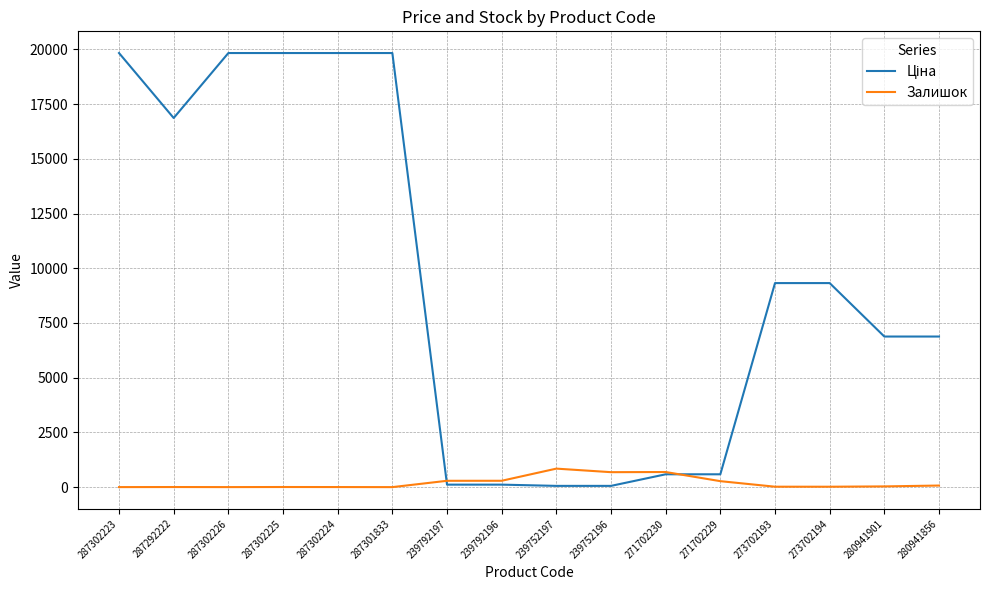

The Залишок series shows 18.0 at 273702194. True or false?

True